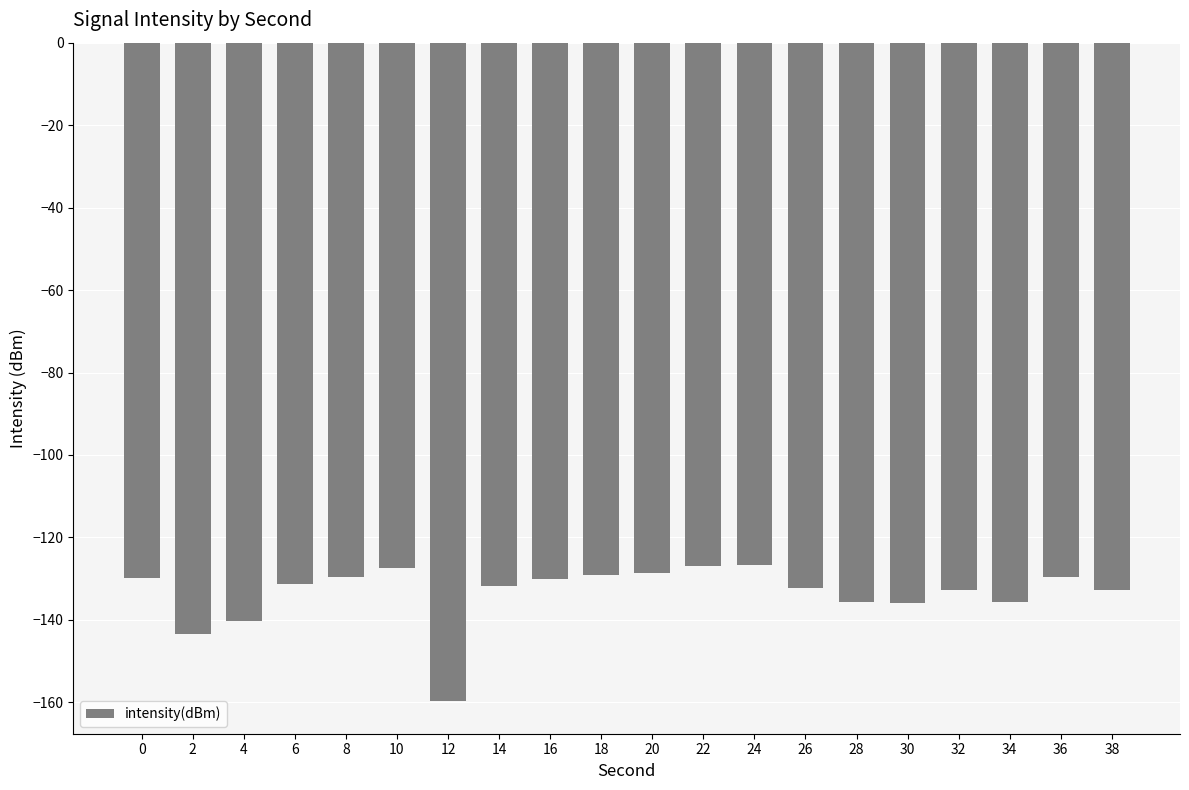

What is the value of the 7th bar from the left?

-159.6